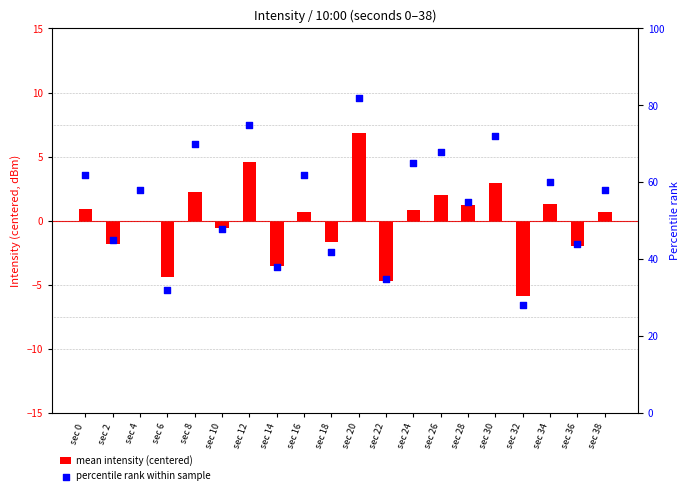

Which series has the largest total across all categories?

percentile rank within sample